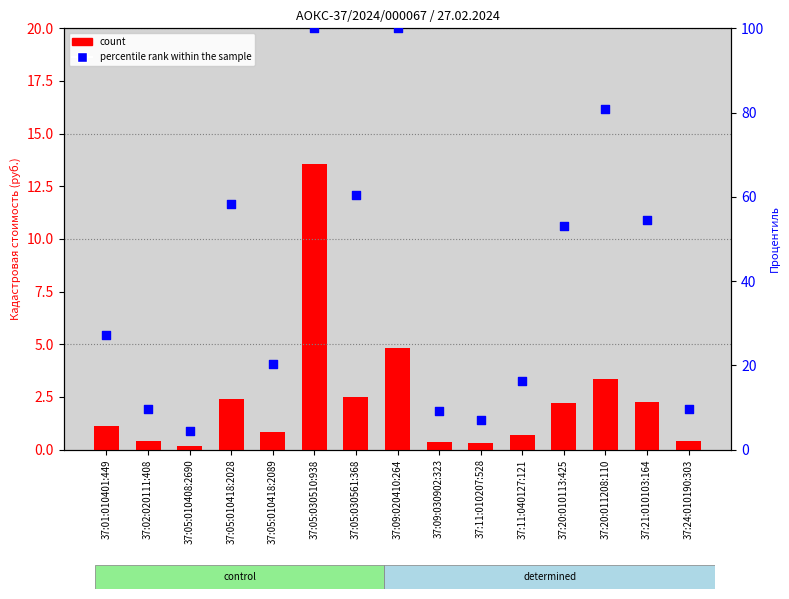

What are all the series names shown in the legend?

count, percentile rank within the sample